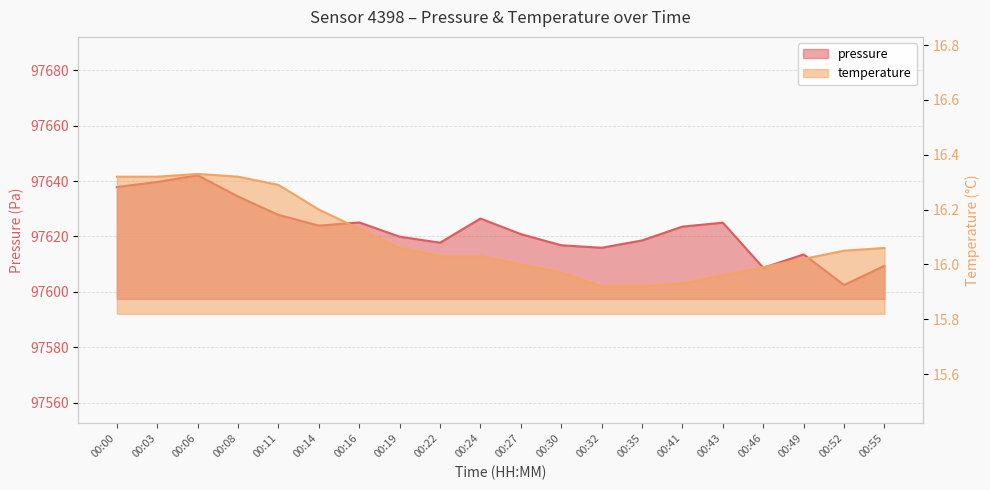

Reading left to right, list all the values displayed in this chart.

pressure: 97637.8	97639.7	97642.1	97634.4	97627.8	97623.9	97625.1	97619.9	97617.8	97626.5	97620.8	97616.8	97615.9	97618.6	97623.6	97625.0	97608.7	97613.5	97602.5	97609.4
temperature: 16.3	16.3	16.3	16.3	16.3	16.2	16.1	16.1	16.0	16.0	16.0	16.0	15.9	15.9	15.9	16.0	16.0	16.0	16.1	16.1